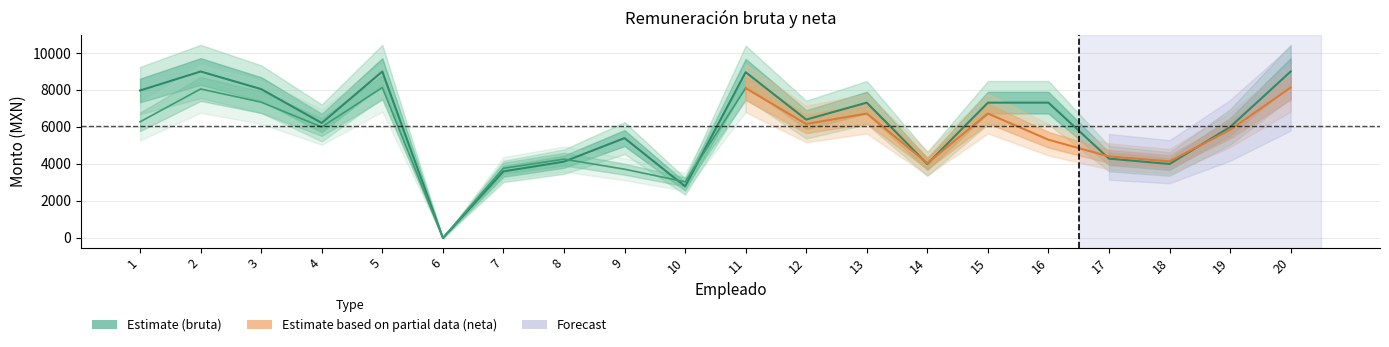

Is it true that the value at 8 is 4126?

True